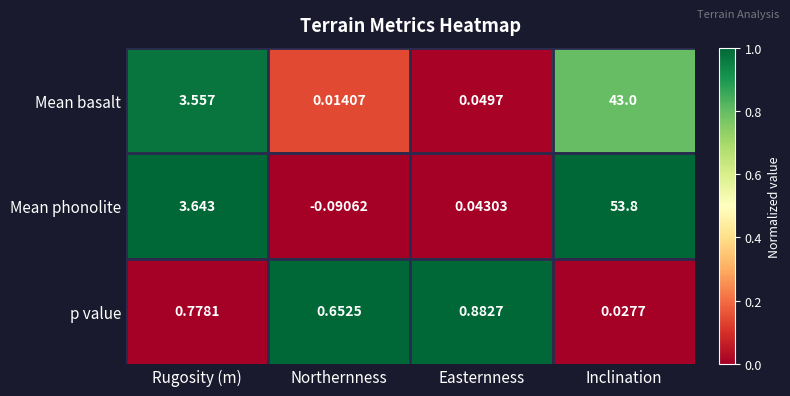

How many data points does each series have?

4